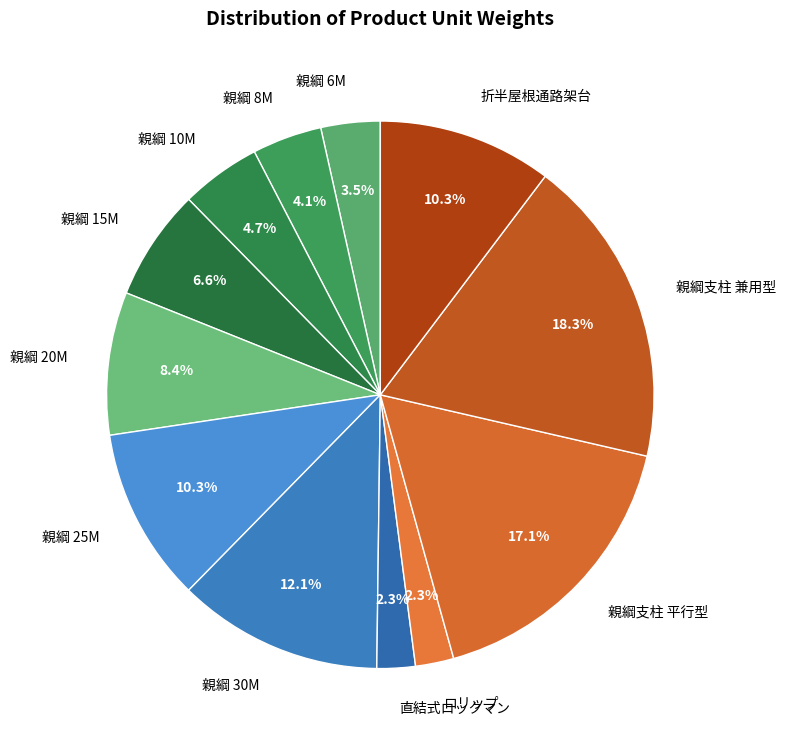

To the nearest percent, what portion does 直結式ロックマン represent?

2%